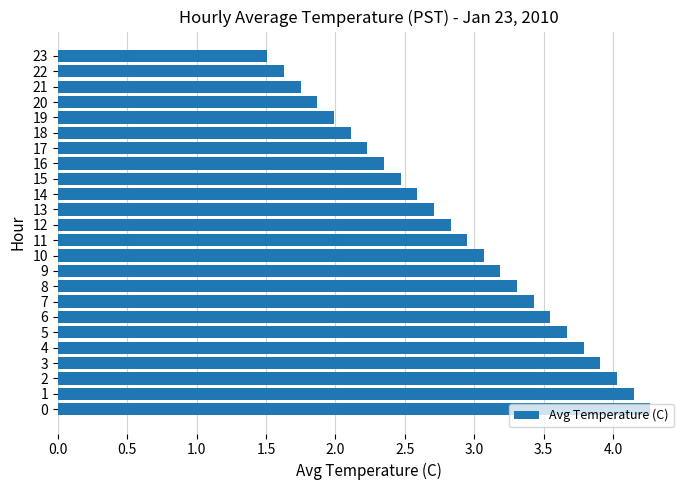

Is it true that the value at 14 is 3.9?

False